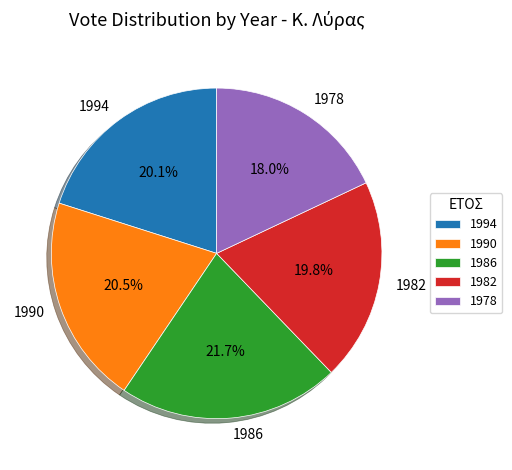

Does 1994 account for over 50% of the chart?

No